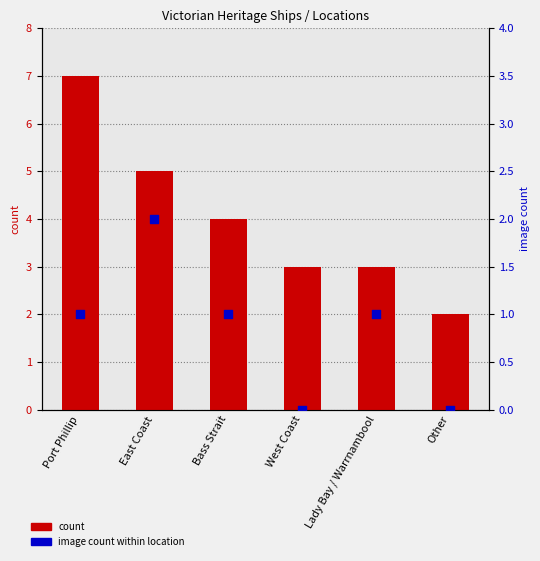

Which series reaches the maximum Y coordinate?

count